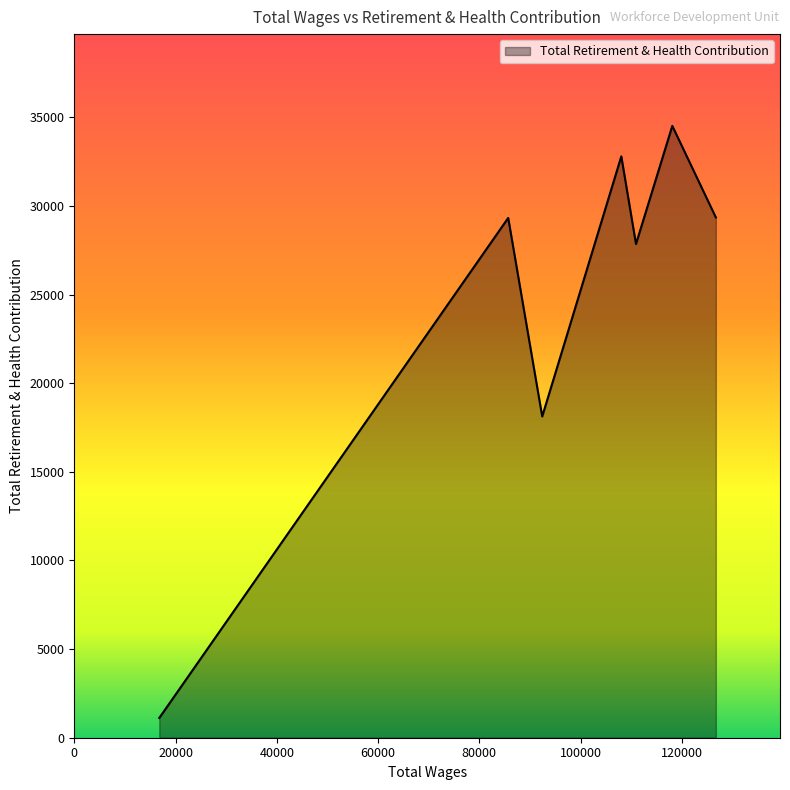

What is the greatest value displayed?

34519